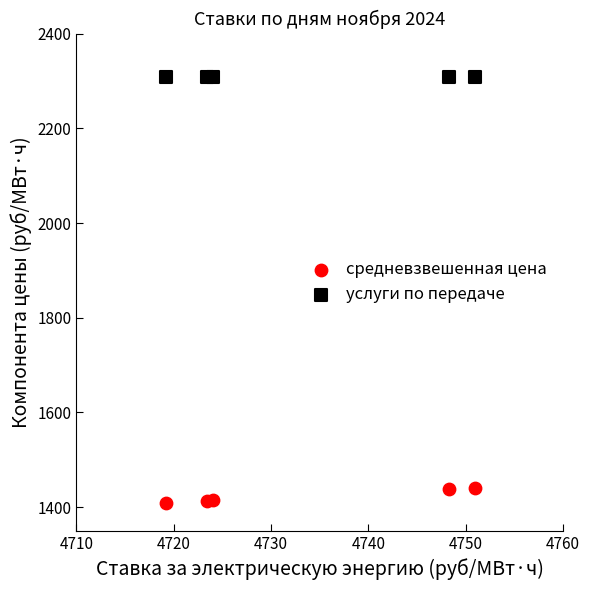

Which series reaches the maximum Y coordinate?

услуги по передаче